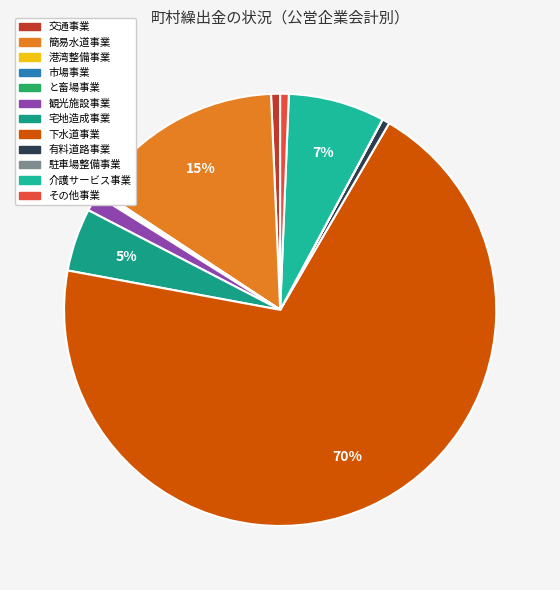

Rank the categories by value from highest to lowest.

下水道事業, 簡易水道事業, 介護サービス事業, 宅地造成事業, 観光施設事業, 交通事業, その他事業, 有料道路事業, 港湾整備事業, 市場事業, と畜場事業, 駐車場整備事業